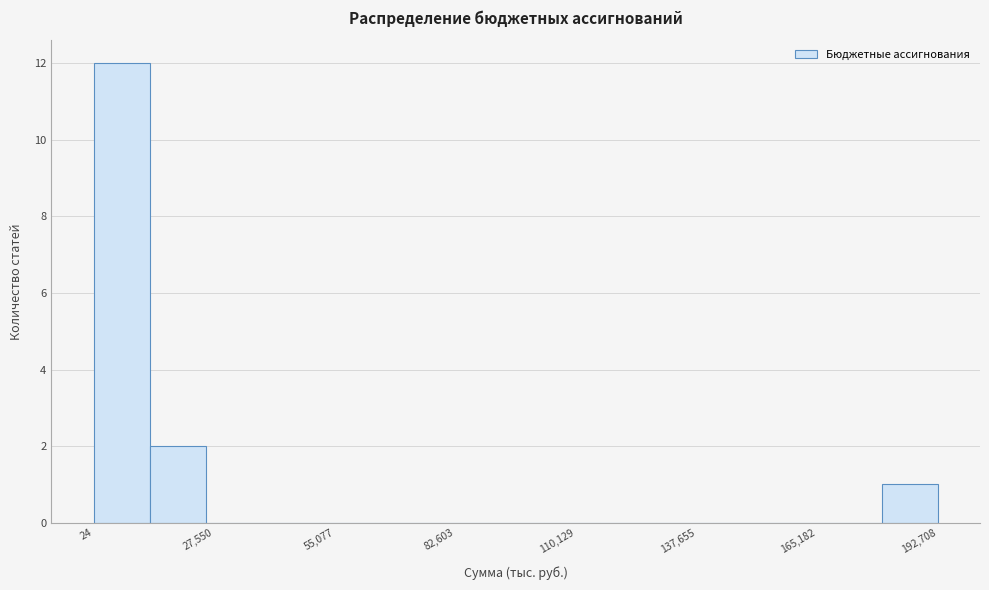

Around what value on the x-axis is the tallest bar? Give the approximate position of its centre, as read against the axis.

5000